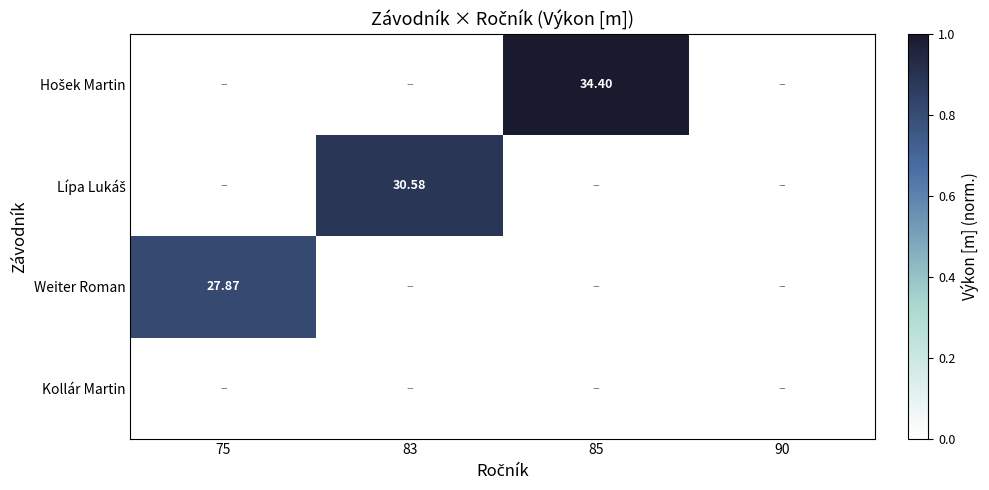

At which label is Hošek Martin closest to 0?

75